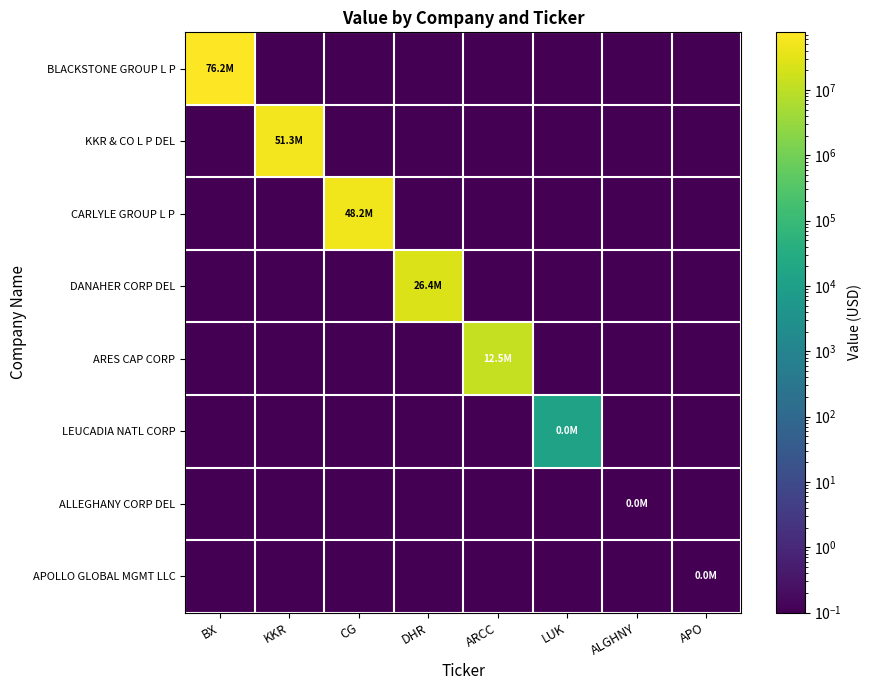

What is the maximum value shown in the chart?

76223000.0